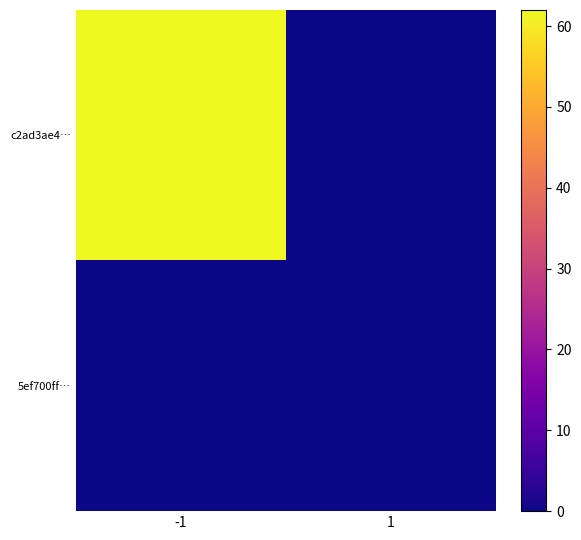

Which series changed the most between -1 and 1?

c2ad3ae4…